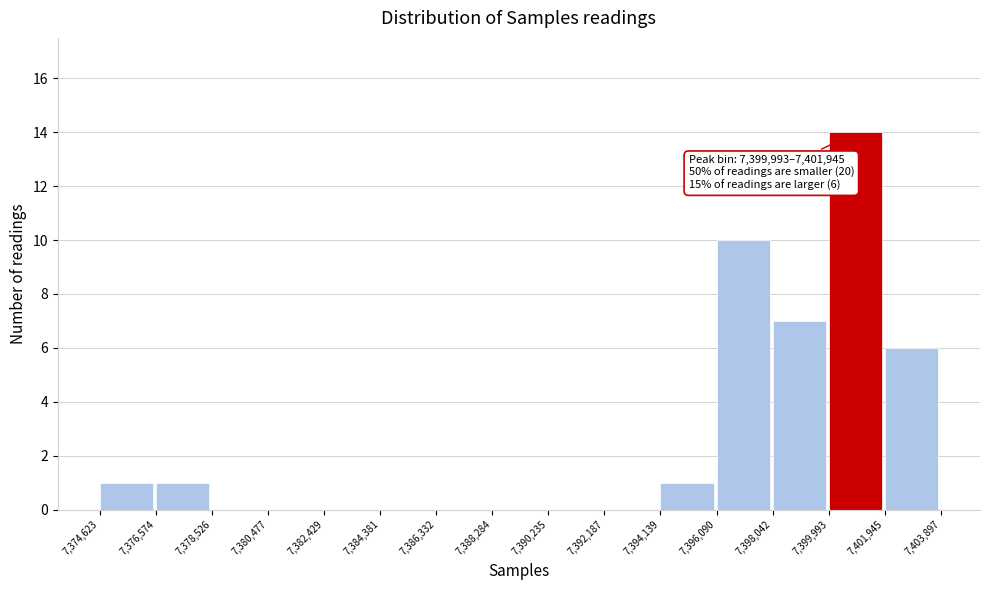

Over which range of the x-axis is the bar tallest?

7,399,993 to 7,401,945